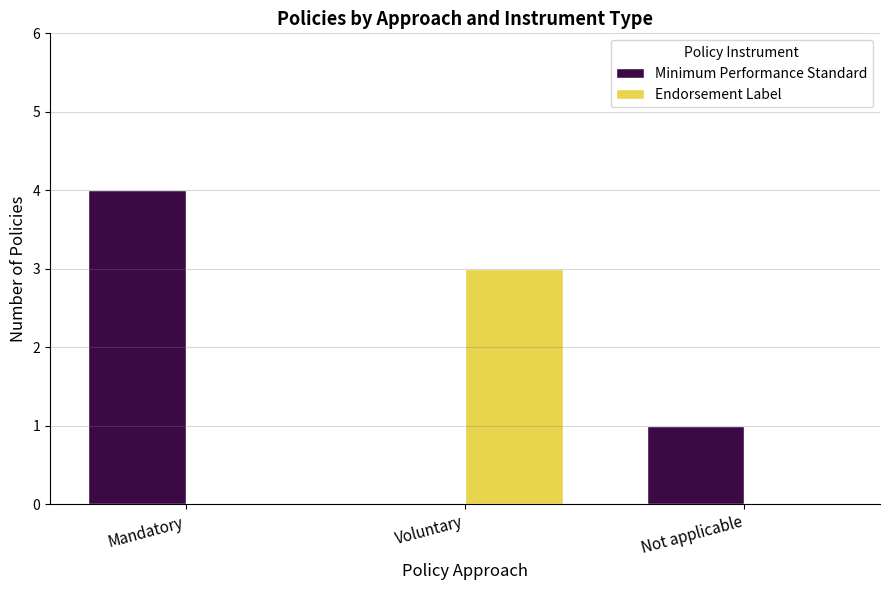

Reading right to left, extract all data points from this chart.

Minimum Performance Standard: Not applicable=1	Voluntary=0	Mandatory=4
Endorsement Label: Not applicable=0	Voluntary=3	Mandatory=0